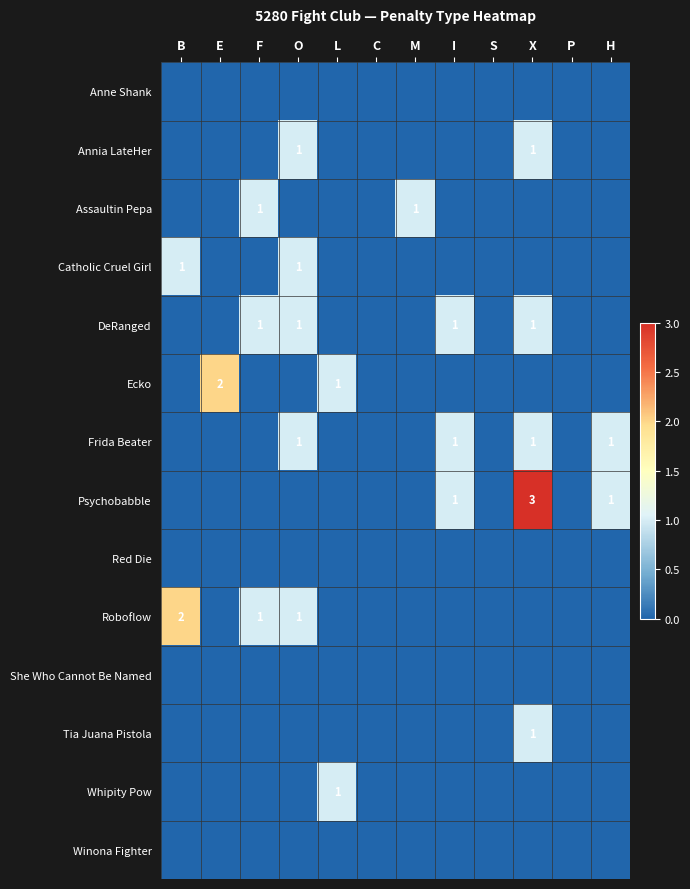

The Frida Beater series shows 1 at X. True or false?

True